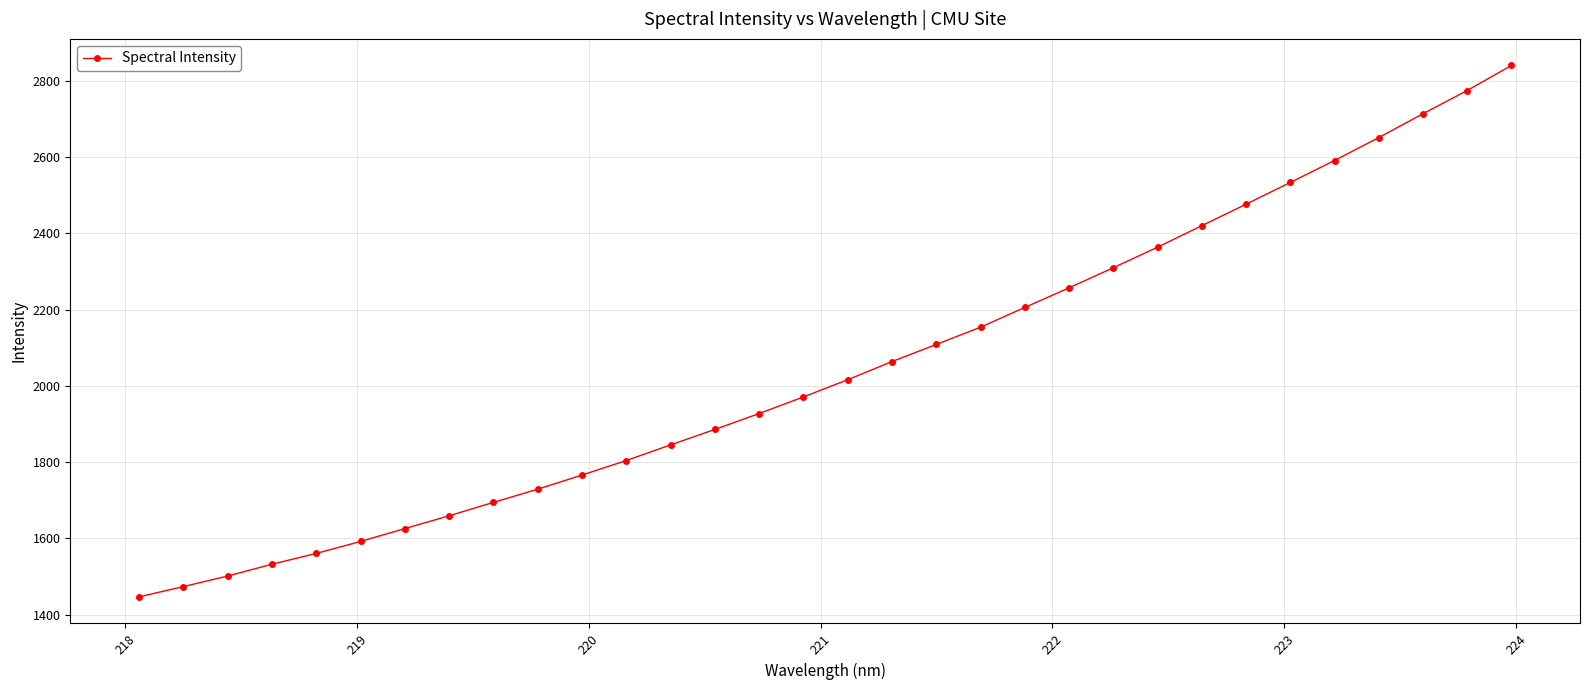

What is the value of the 19th point from the left?

2108.9